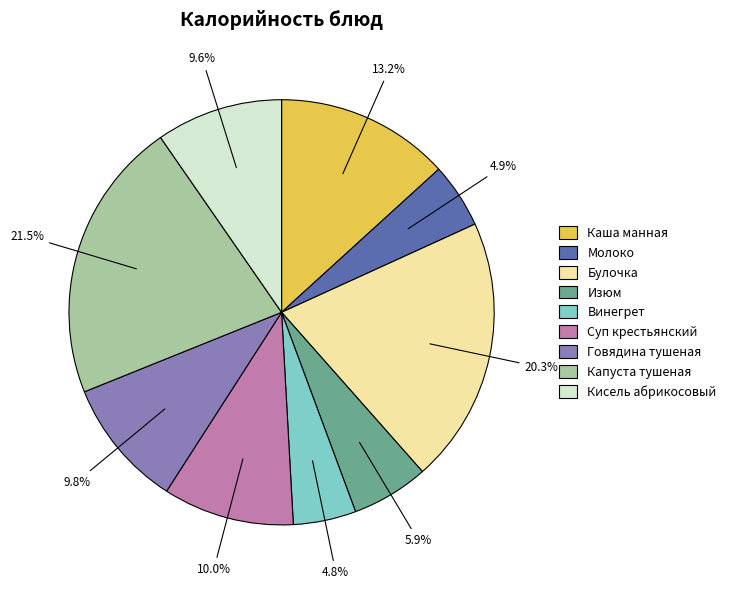

What is the ratio of the value at Каша манная to the value at Суп крестьянский?

1.3